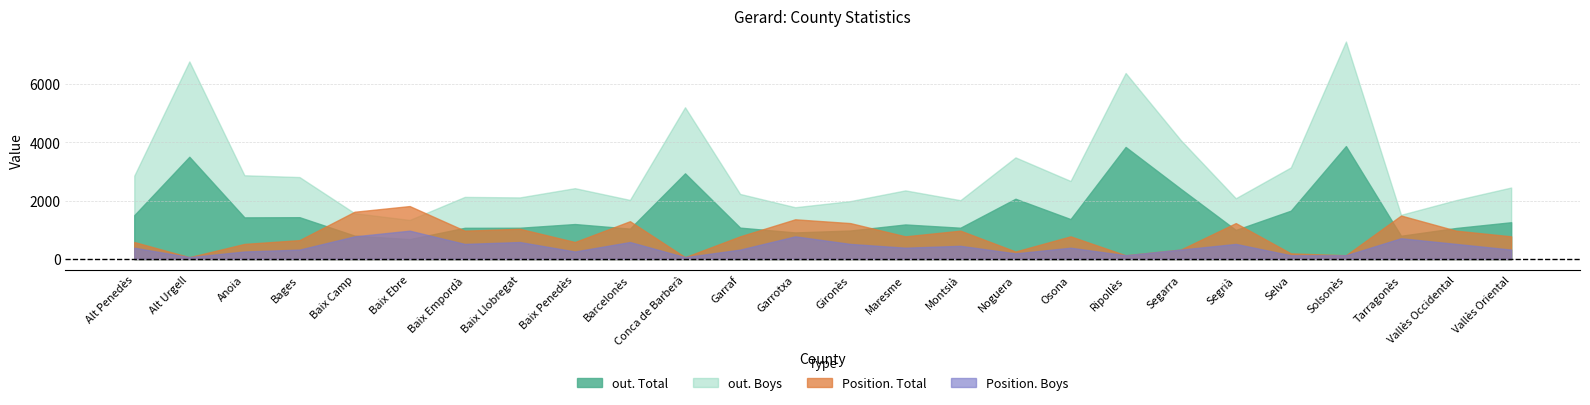

True or false: out. Total has a value of 921 at Conca de Barberà.

False